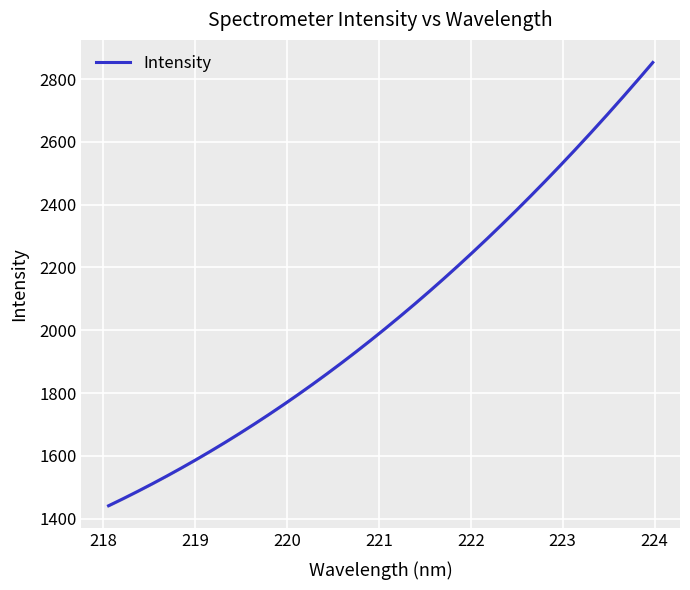

The value at 16 is 2018.3. True or false?

True